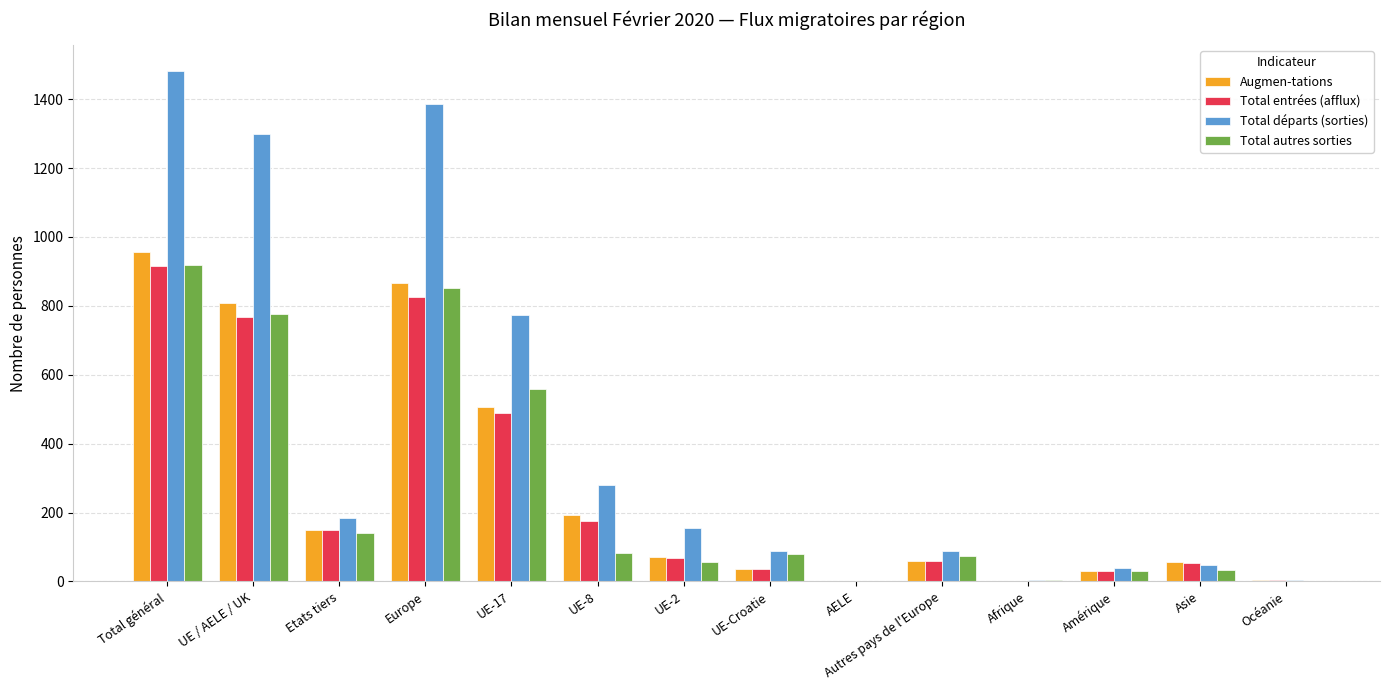

How many data points does each series have?

14